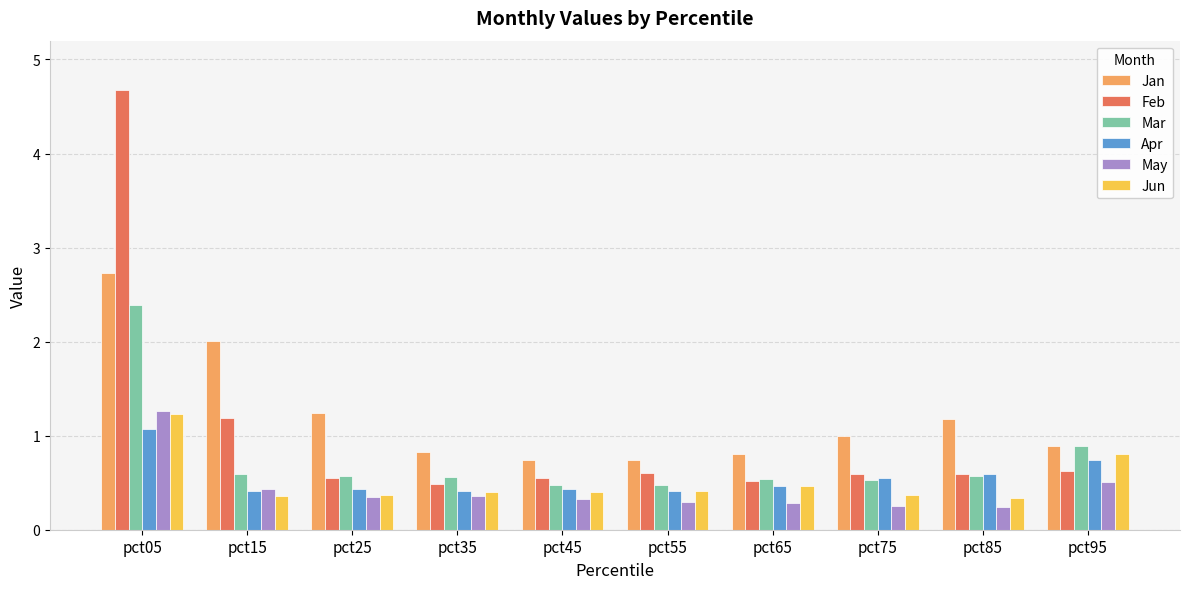

At which category is the sum across all series the highest?

pct05